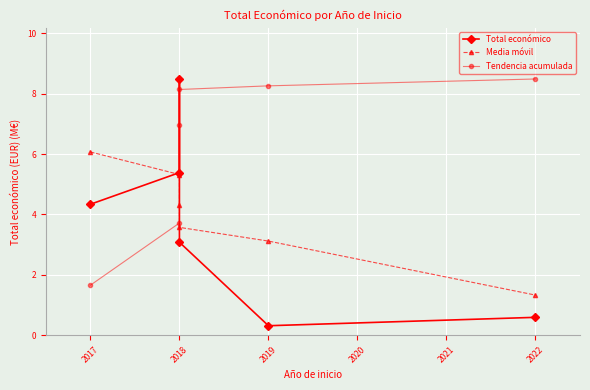

Is it true that Total económico equals 8.5 at 2018?

True